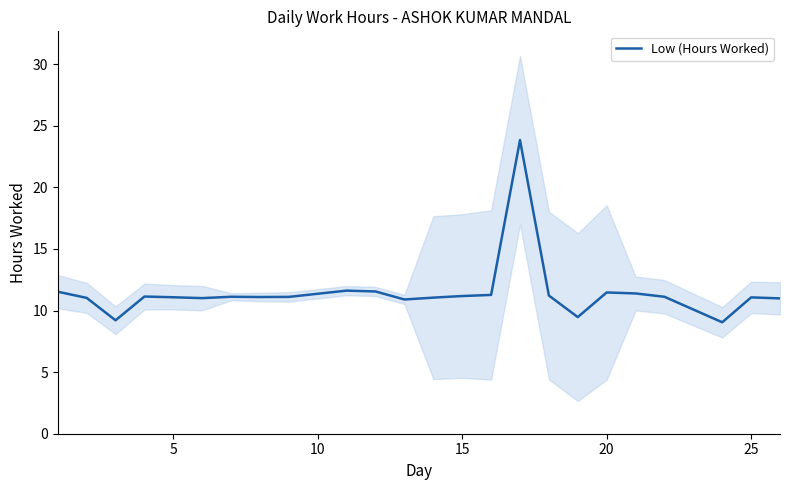

What is the lowest value of the Low (Hours Worked) series?

9.1